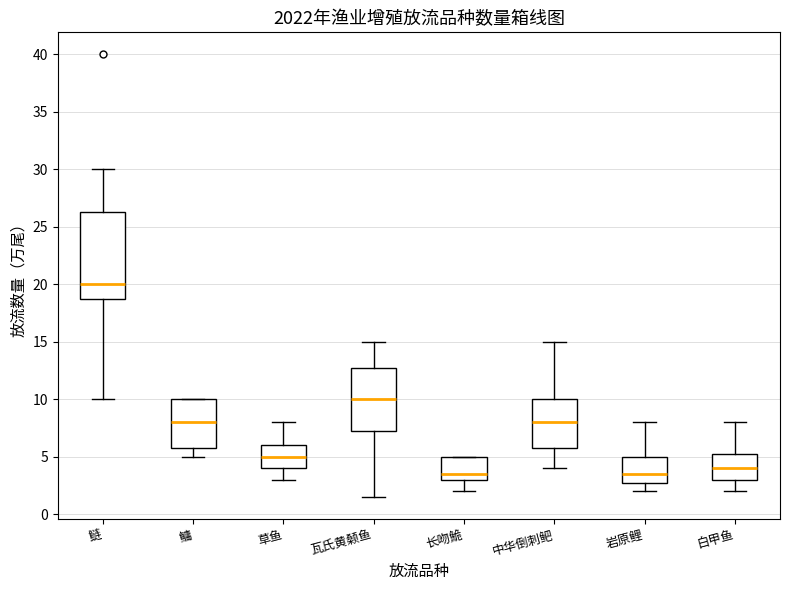

Where is the lower edge of the box for 鳙 on the y-axis? The values are not printed on the chart, so give them approximately, as read against the axis.

6.0